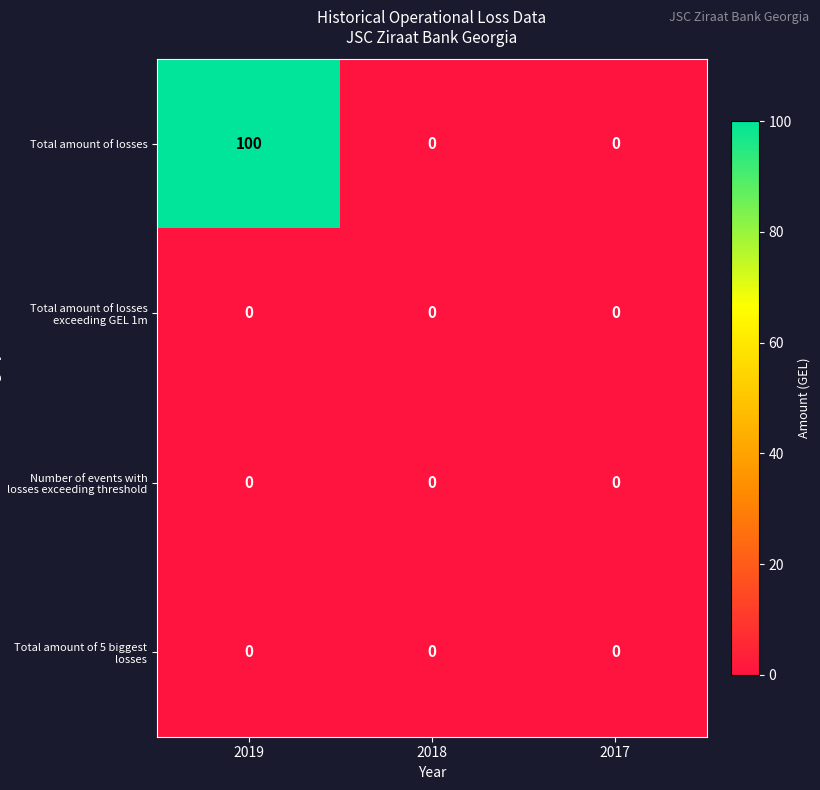

Which series changed the most between 2019 and 2018?

Total amount of losses